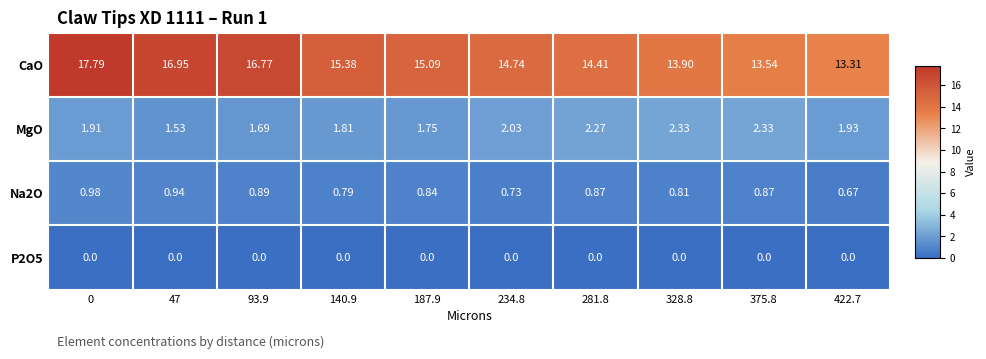

At 234.8, list the series in order from largest to smallest.

CaO, MgO, Na2O, P2O5